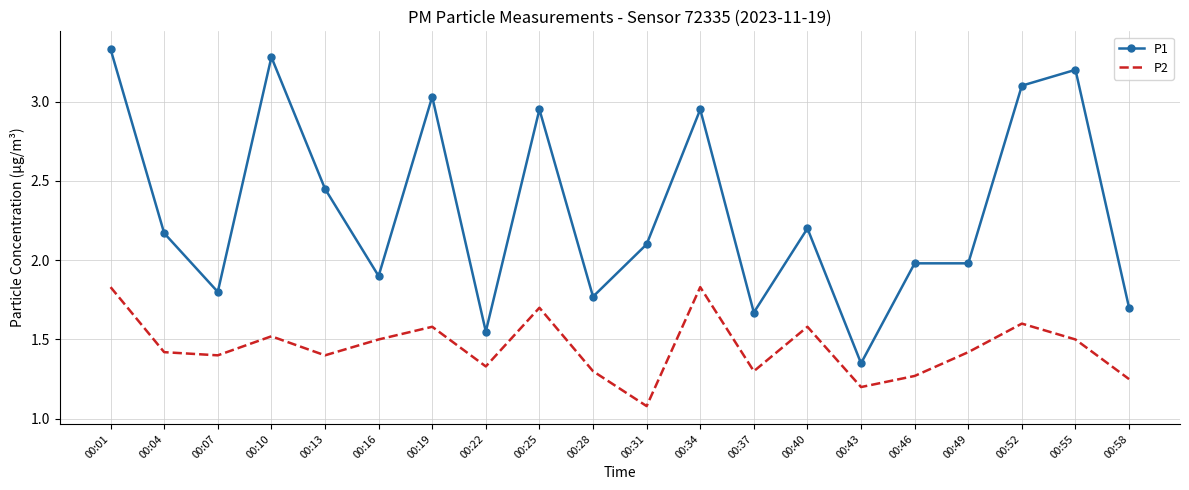

List the series in order of their peak value, lowest first.

P2, P1